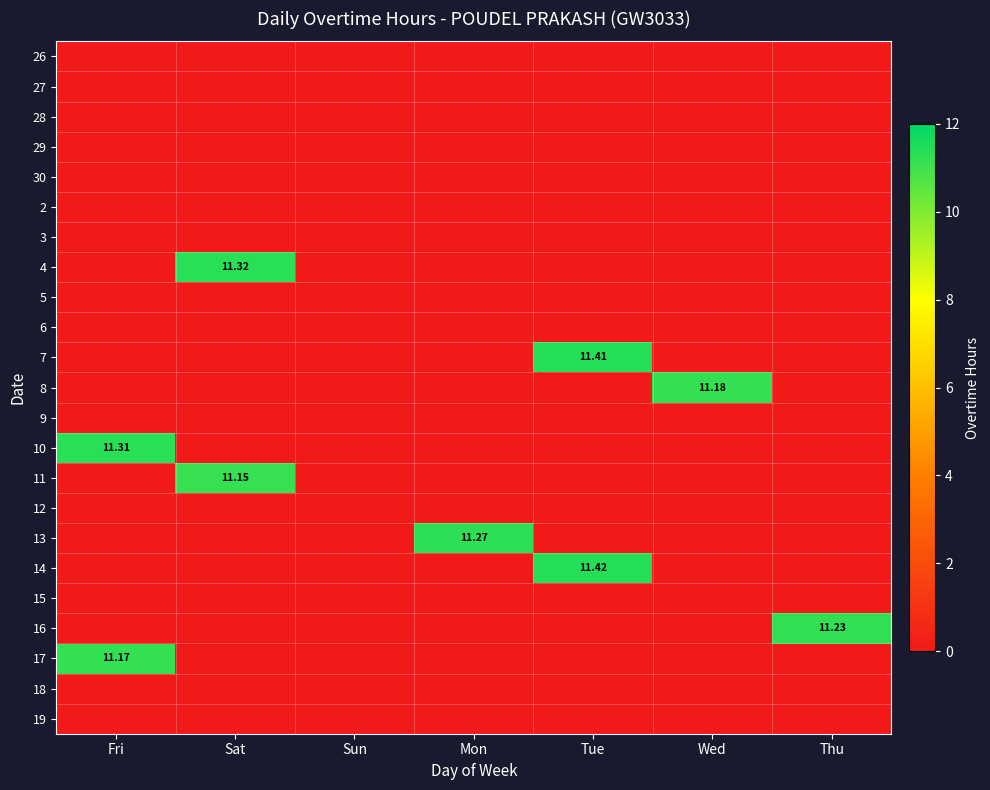

What is the greatest value displayed?

11.4